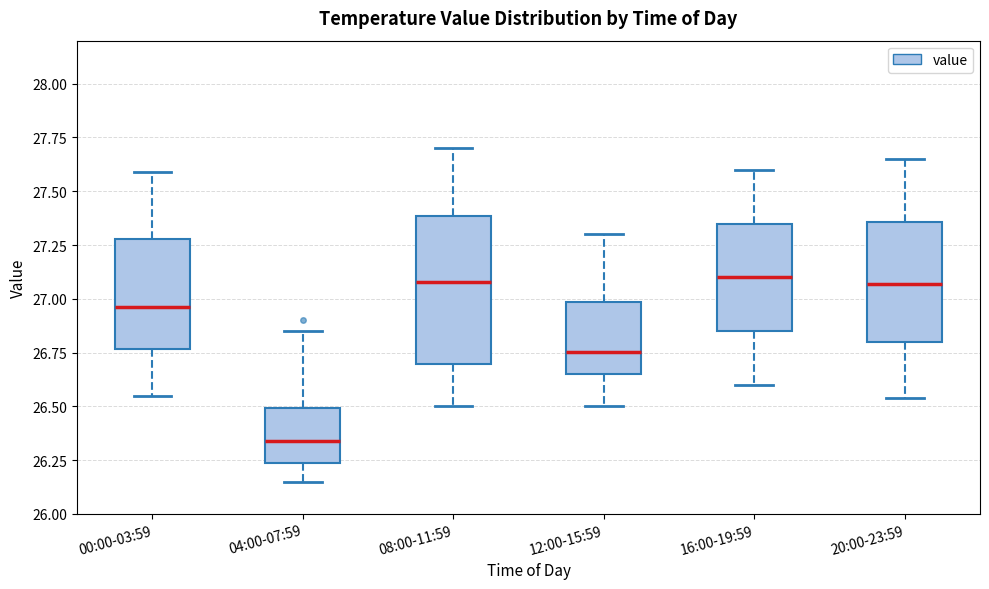

Which box has the lowest median line?

04:00-07:59